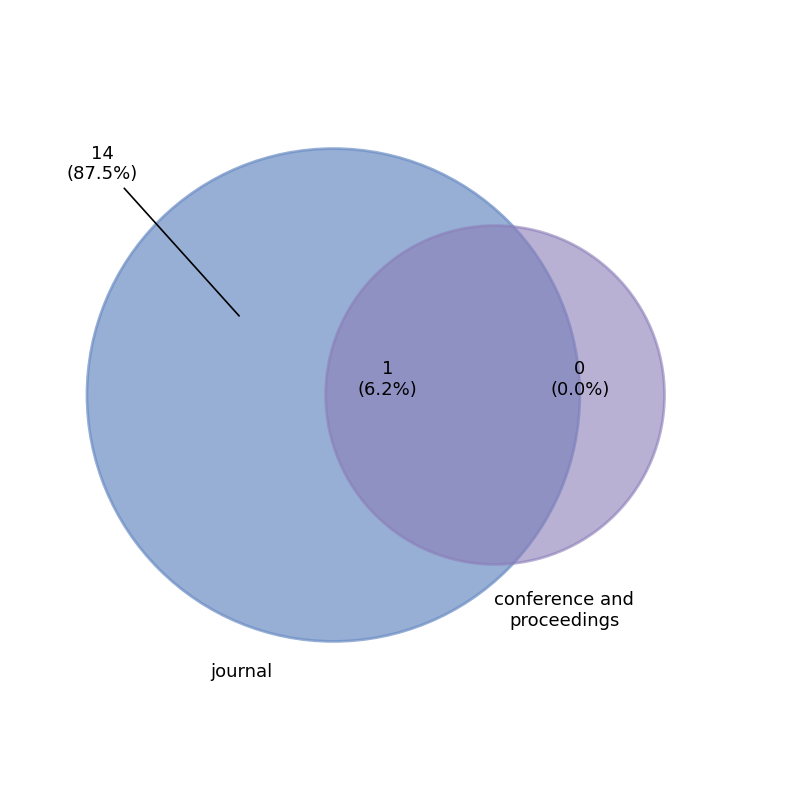

Is it true that journal is 94% of the pie?

True